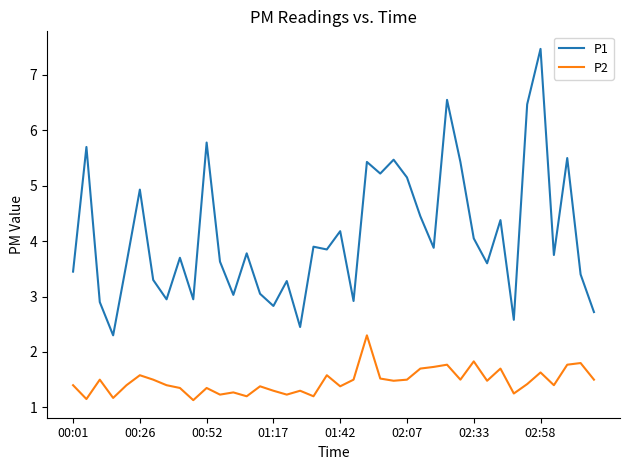

True or false: P2 and P1 cross at least once.

False